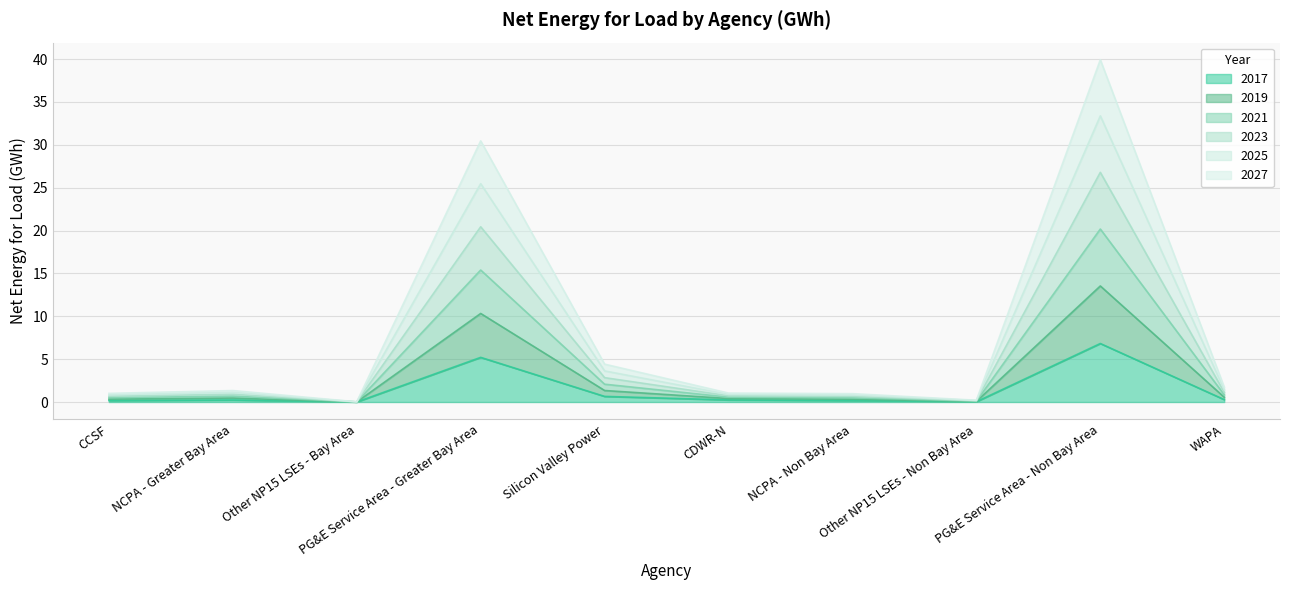

Which has a higher value, Silicon Valley Power or Other NP15 LSEs - Non Bay Area?

Silicon Valley Power